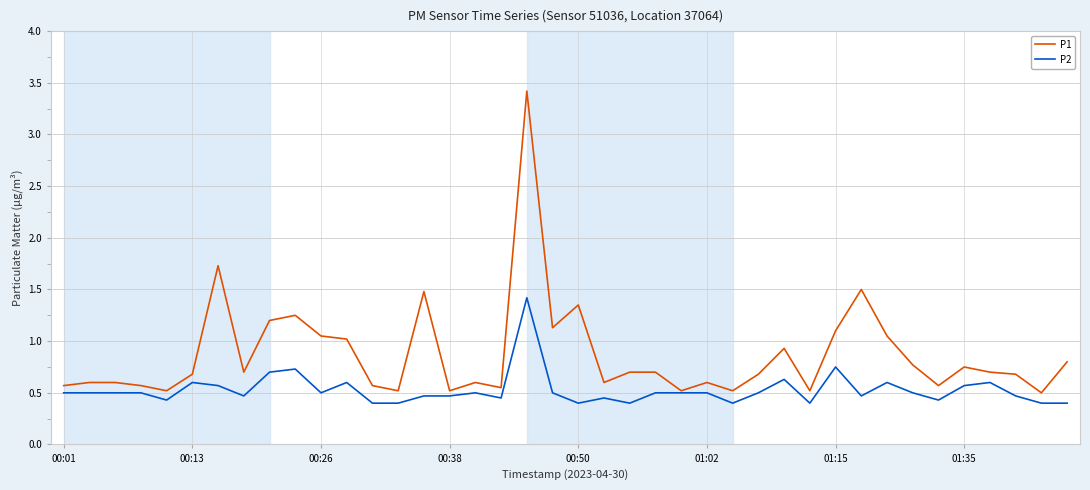

How many distinct data groups are displayed?

2